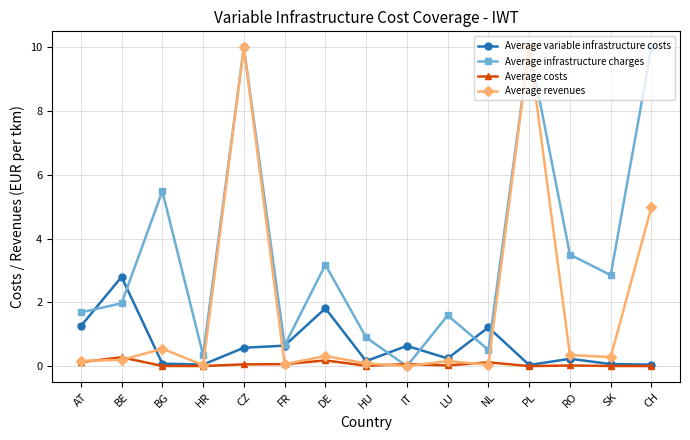

Where is the first local maximum for Average infrastructure charges?

BG